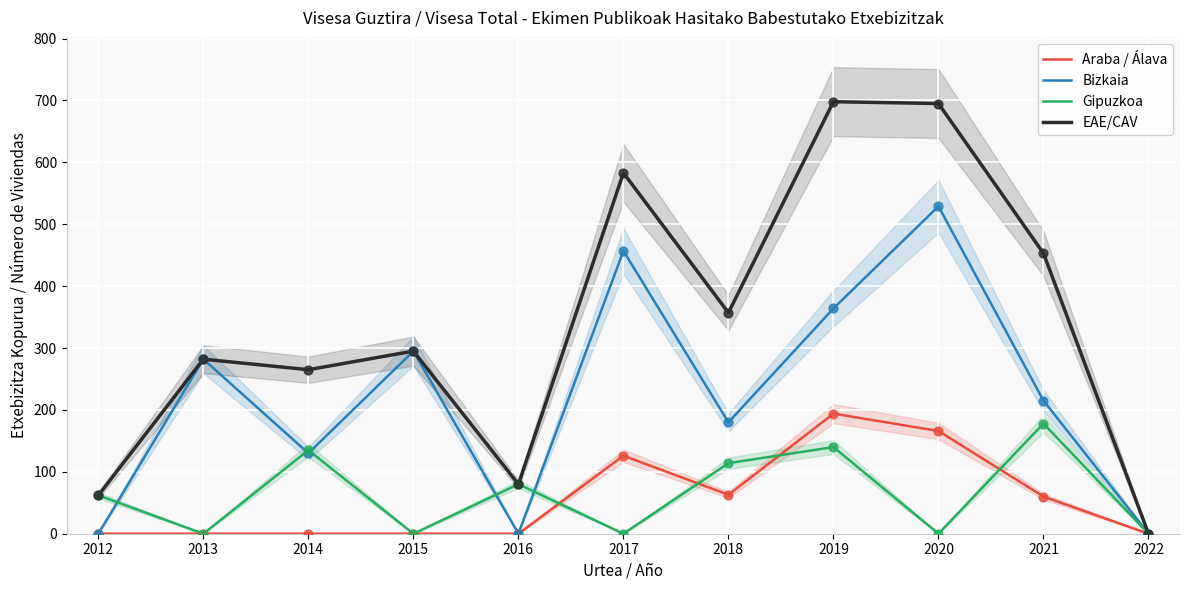

At which category is the sum across all series the highest?

2019